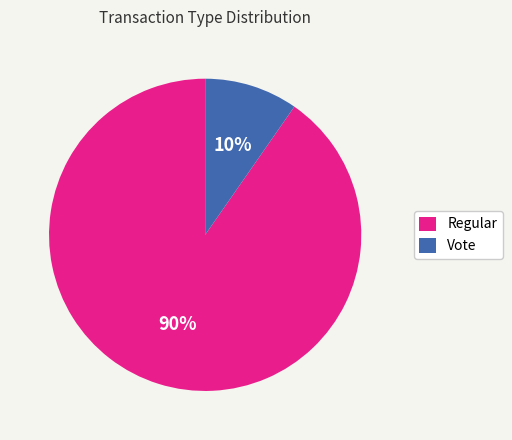

To the nearest percent, what is the average slice percentage?

50%